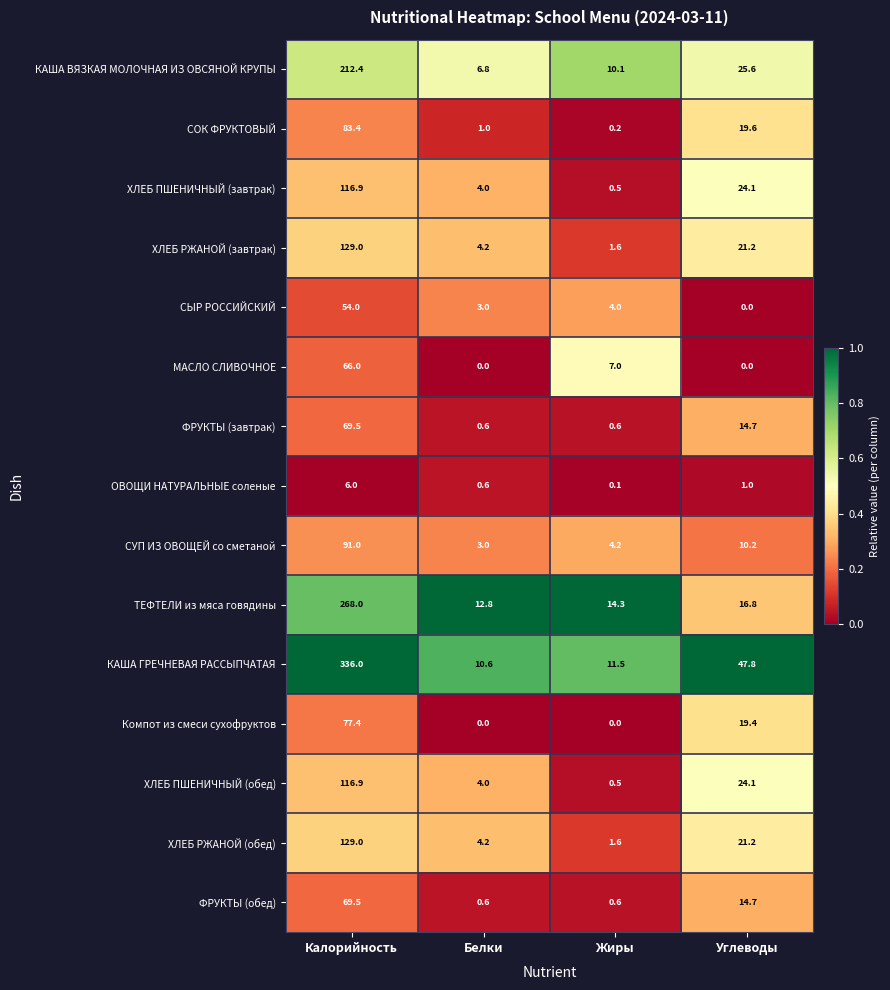

Where is КАША ГРЕЧНЕВАЯ РАССЫПЧАТАЯ nearest to the value 173?

Углеводы